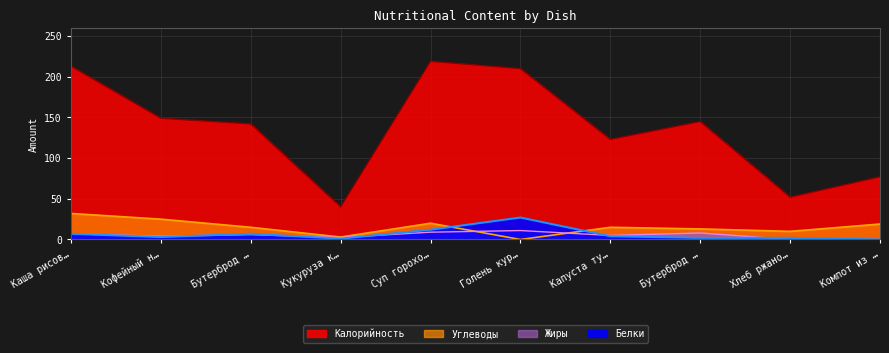

What position from the left is Капуста тушеная?

7